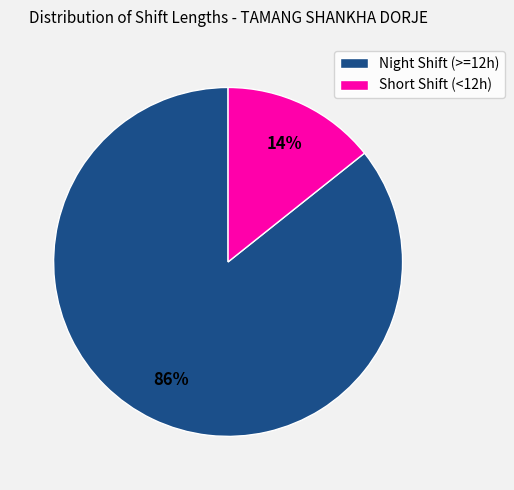

To the nearest percent, what percentage of the pie is Short Shift (<12h)?

14%